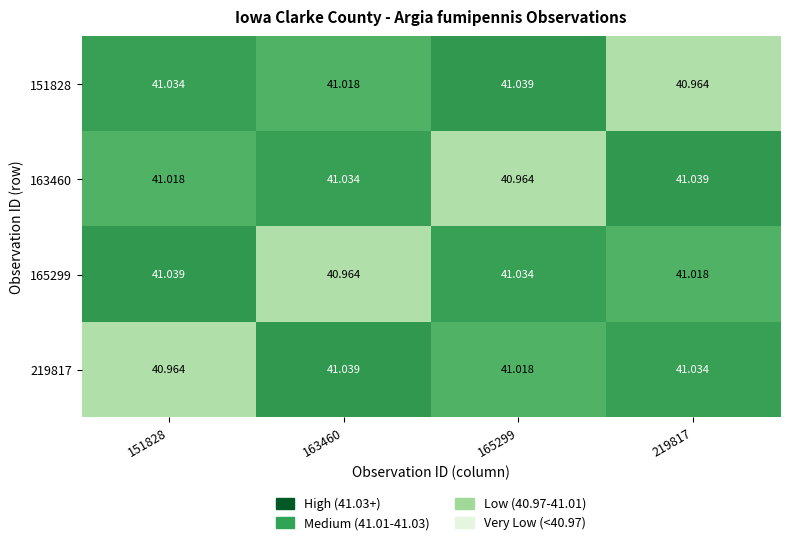

How many categories are shown in the chart?

4